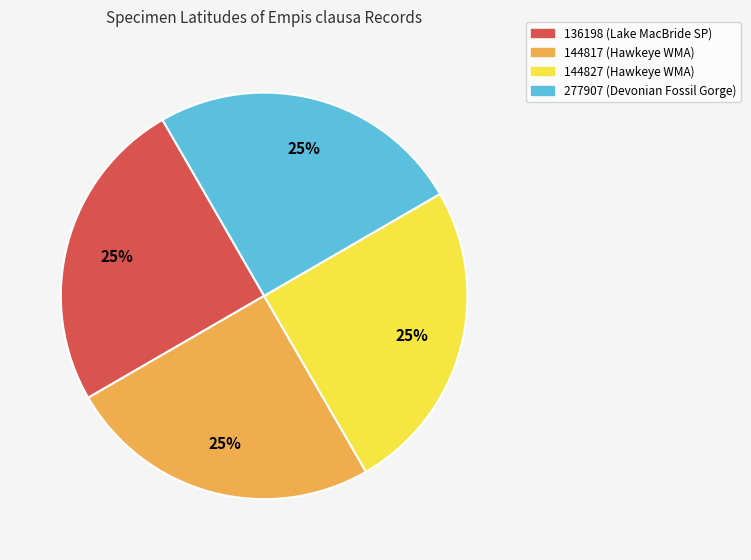

Is it true that 136198 is 12% of the pie?

False